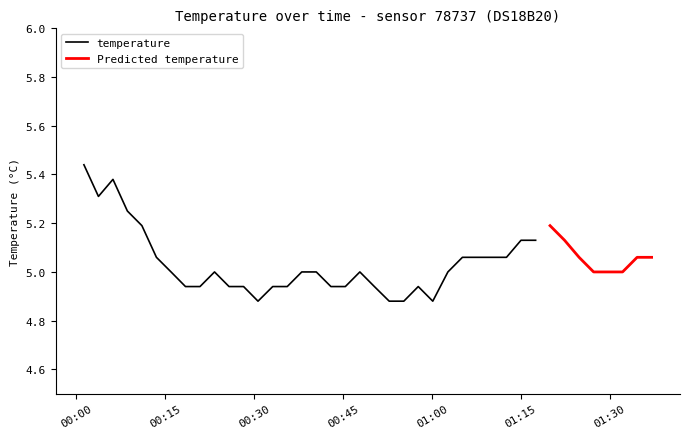

Count the number of values greater than 5.

17